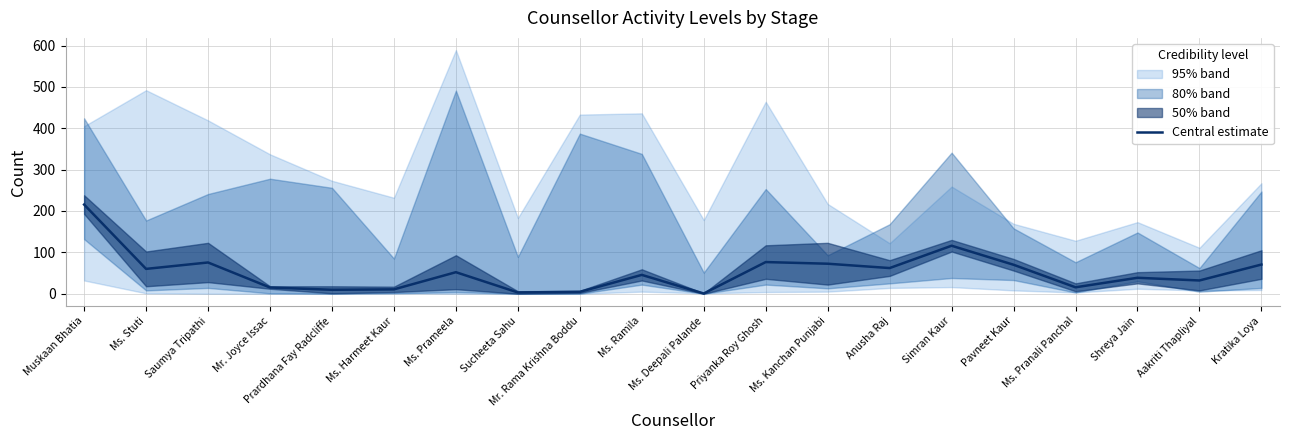

Between Priyanka Roy Ghosh and Saumya Tripathi, which is larger?

Priyanka Roy Ghosh